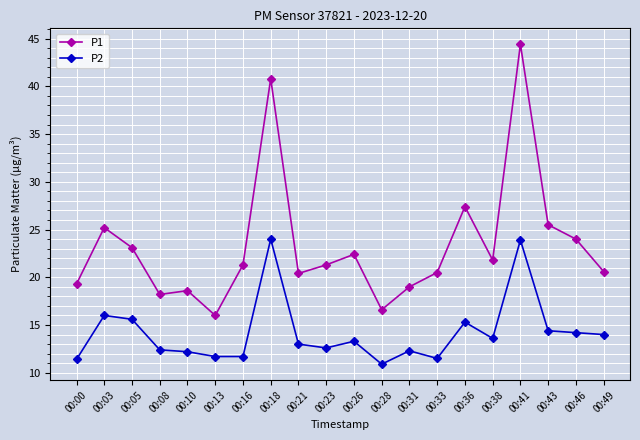

Is the value of P2 at 00:21 greater than the value of P1 at 00:23?

No